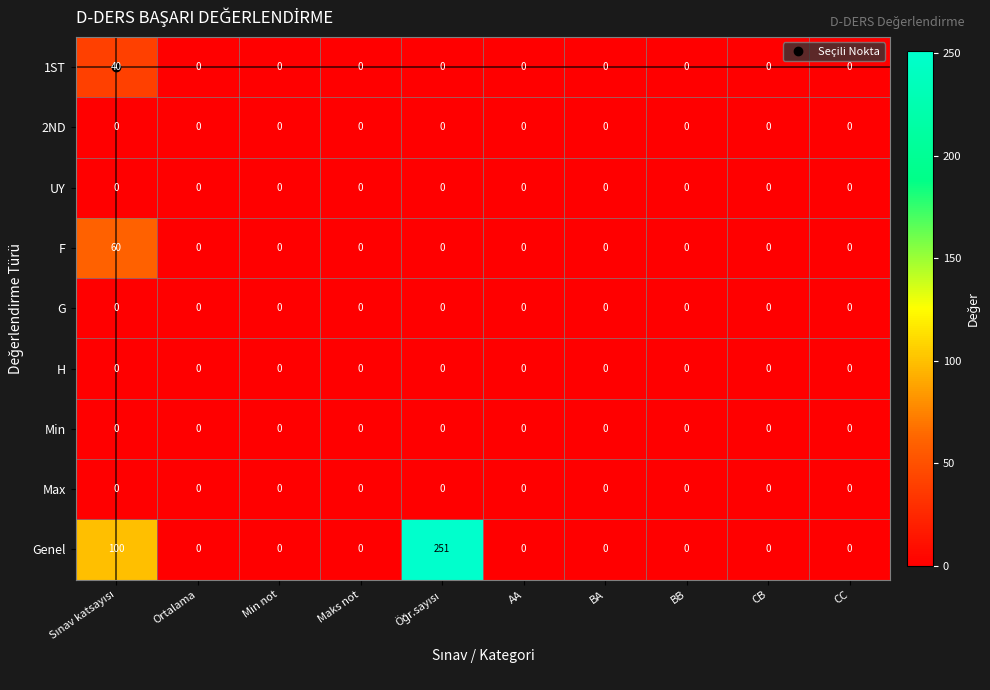

What is the maximum value shown in the chart?

251